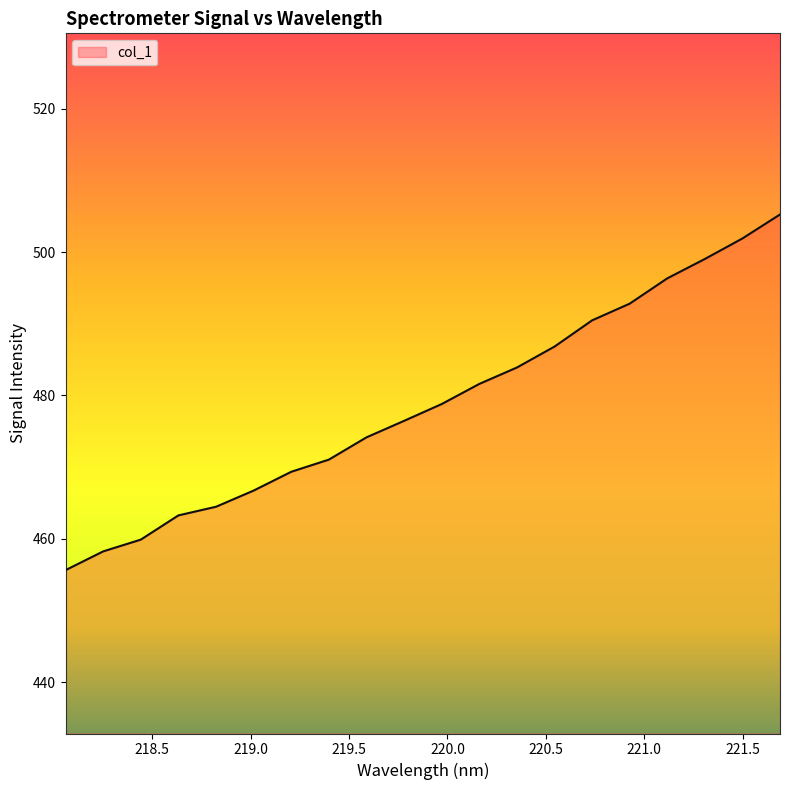

What is the difference between the maximum and minimum values?

49.6